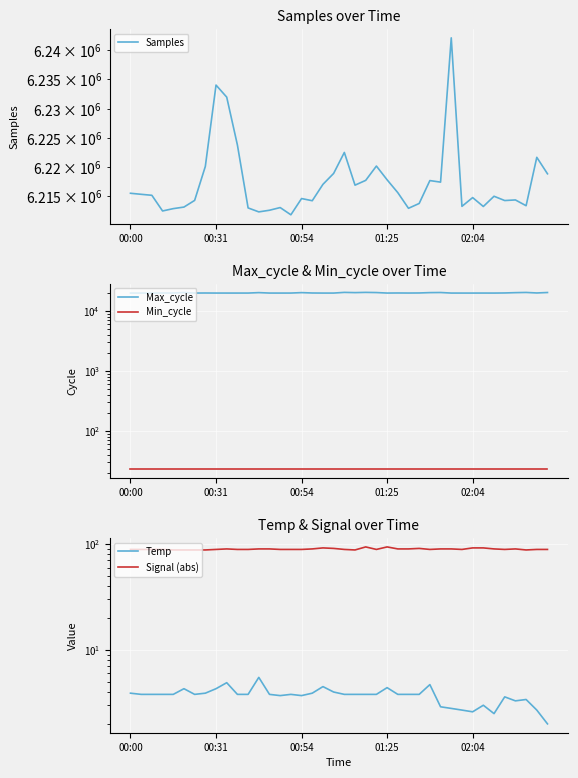

What is the sum of all Max_cycle values?

801689.0